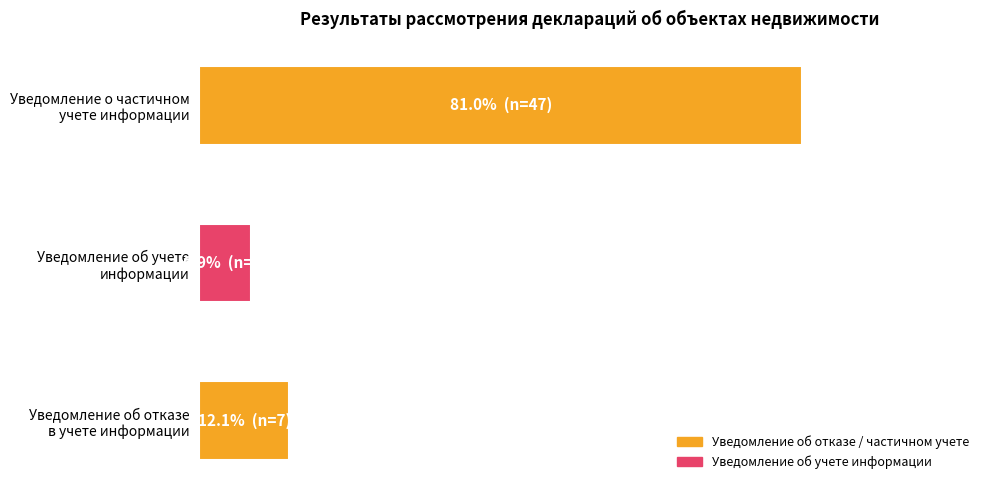

Does the chart contain any negative values?

No